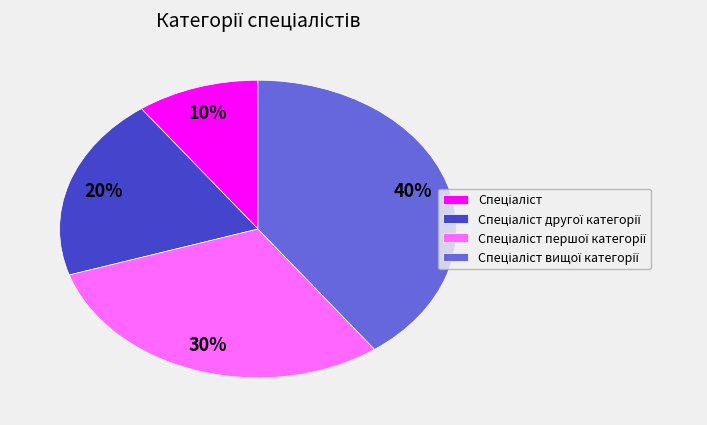

Does any single category account for the majority?

No